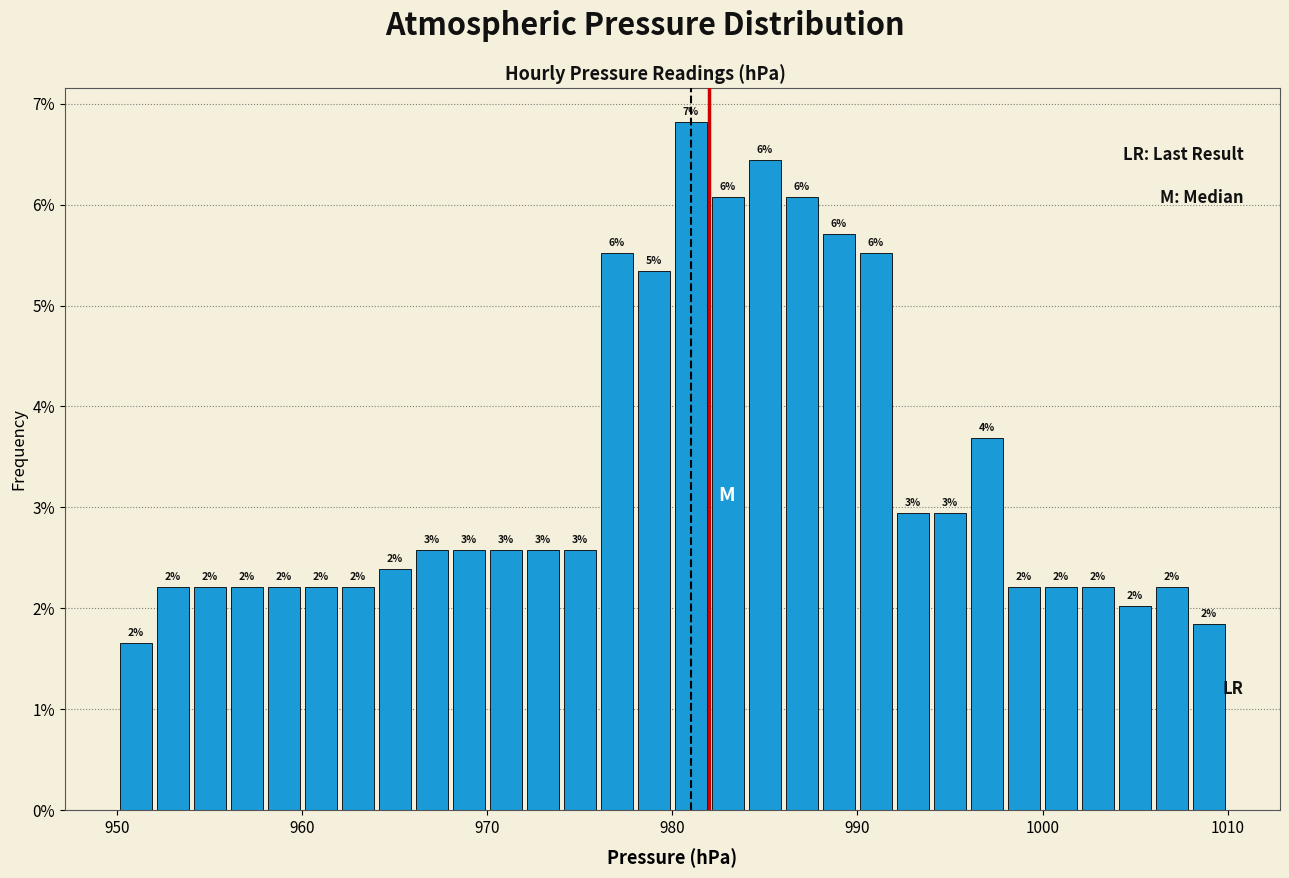

Read against the x-axis, roughly where is the centre of the tallest bar?

981